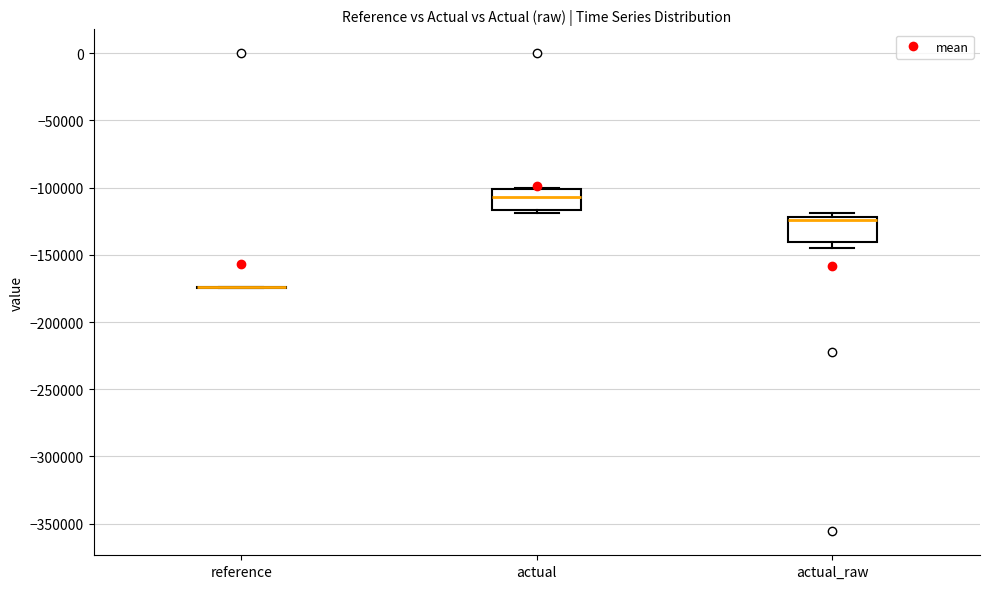

Reading left to right, read every box against the y-axis: the position of its median line, the range the box covers, and the ends of its whiskers. The values are not printed on the chart, so give them approximately, as read against the axis.

reference: box collapsed to a line at -175000, whiskers -175000 to -175000
actual: median -105000, box -115000 to -100000, whiskers -120000 to -100000
actual_raw: median -125000, box -140000 to -120000, whiskers -145000 to -120000 (just above the box's upper edge)